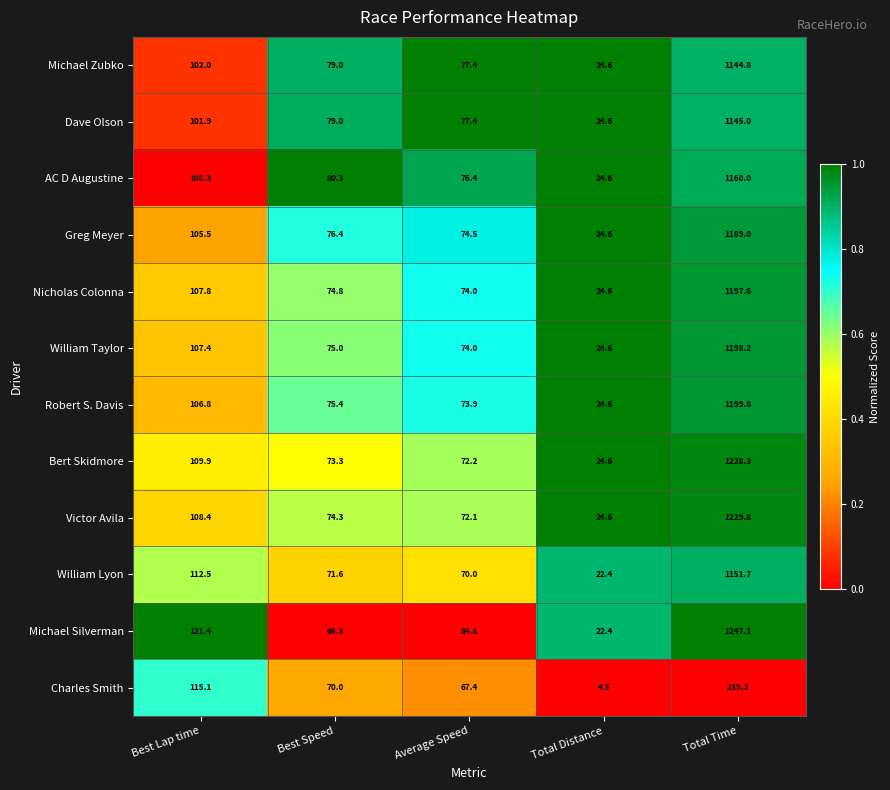

What is the sum of all Bert Skidmore values?

1508.3